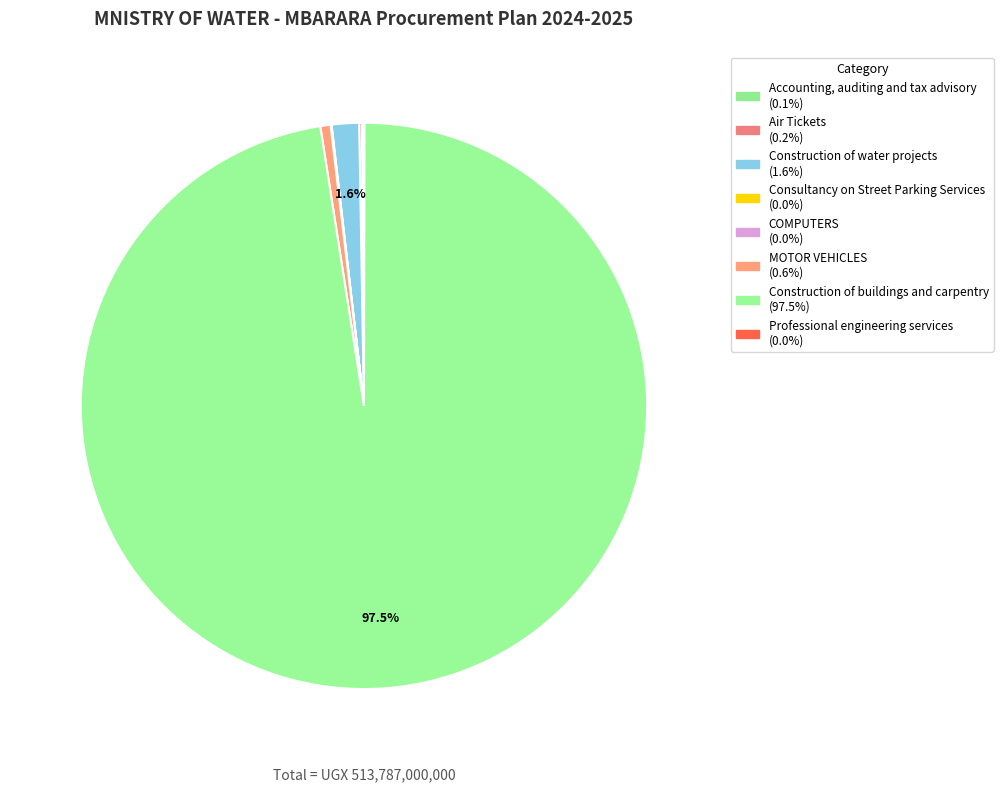

What is the majority slice?

Construction of buildings and carpentry